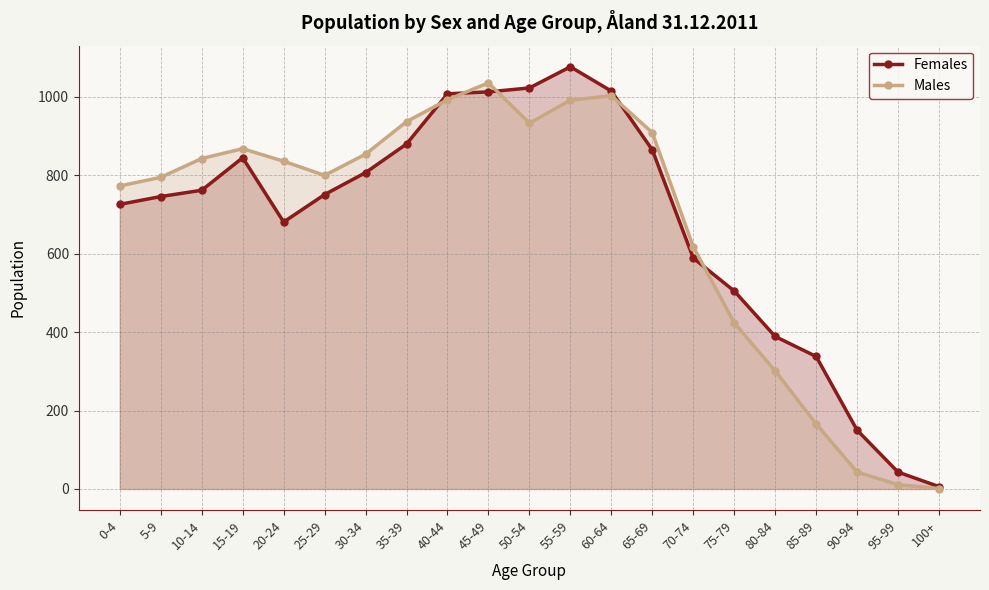

What is the greatest value displayed?

1077